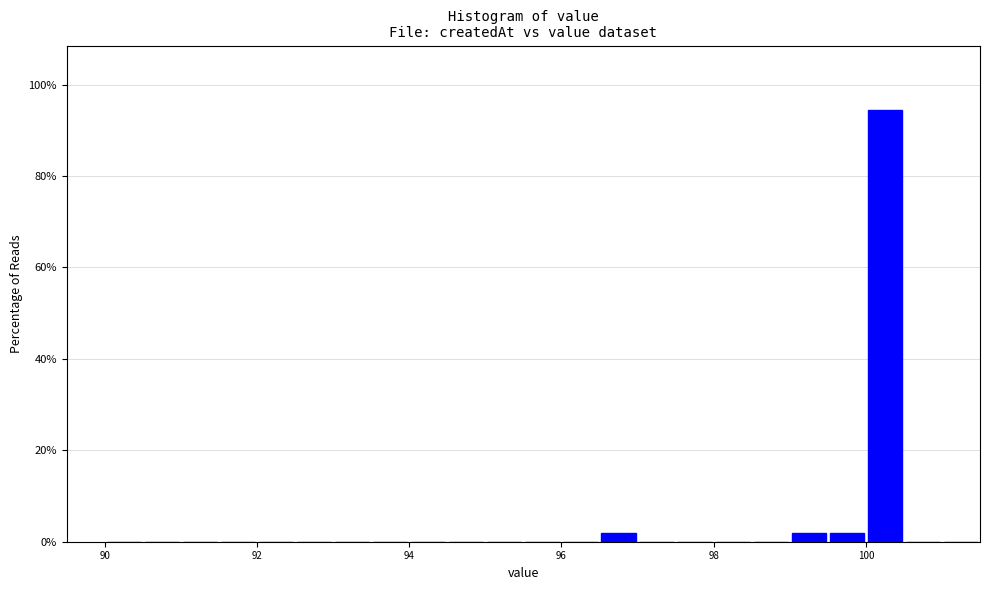

Around what value on the x-axis is the tallest bar? Give the approximate position of its centre, as read against the axis.

100.2